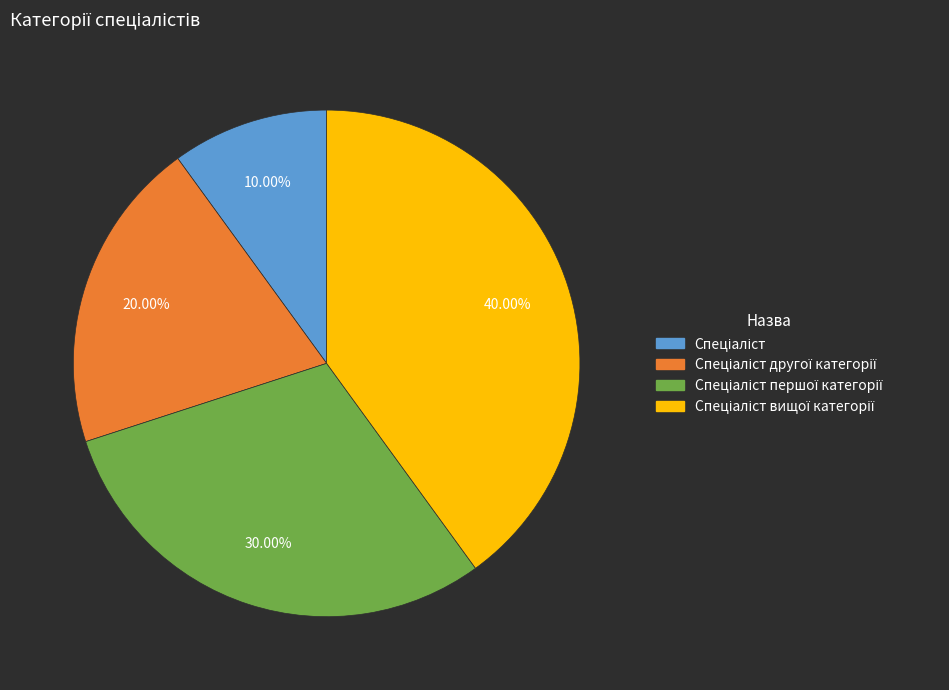

To the nearest percent, what is the average slice percentage?

25%